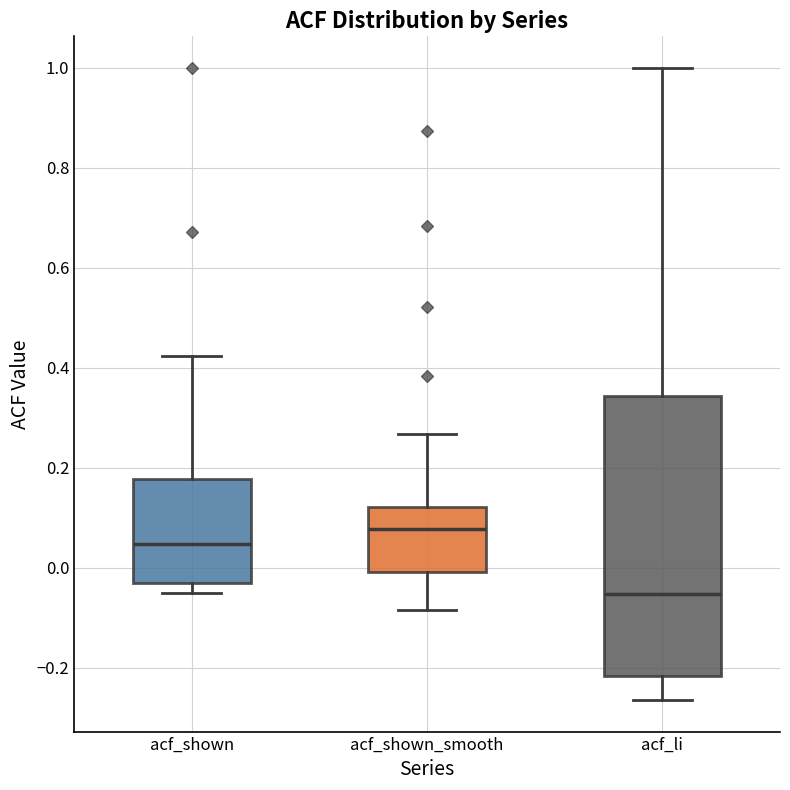

Which box has the lowest median line?

acf_li